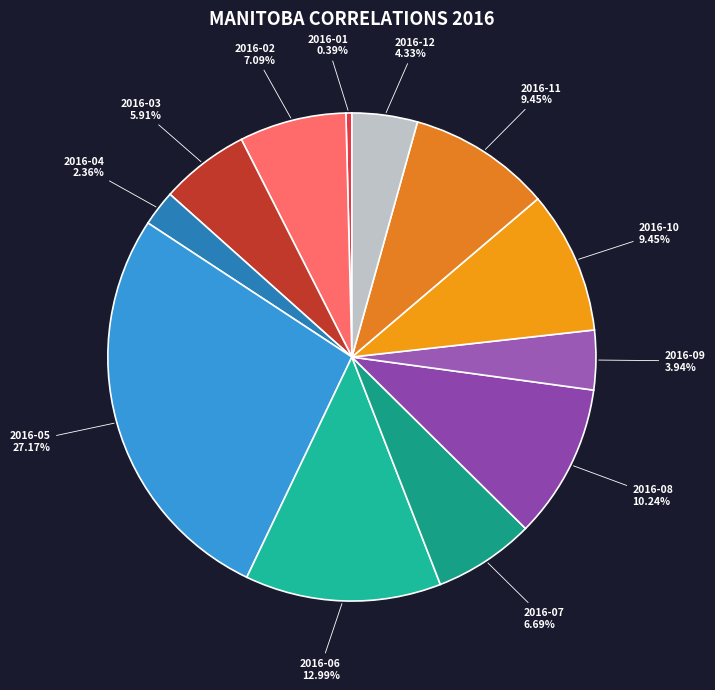

Does any single category account for the majority?

No